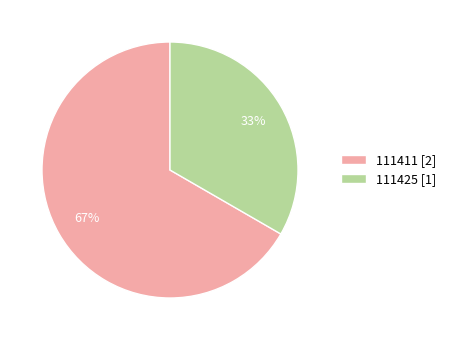

Which category has the smallest portion of the pie?

111425